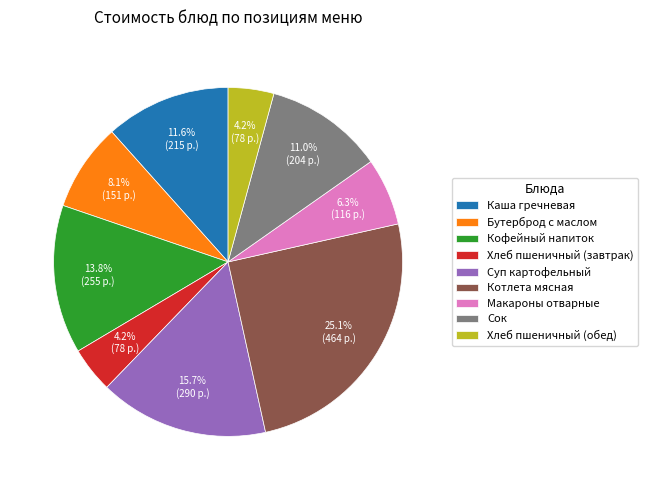

Does any single category account for the majority?

No